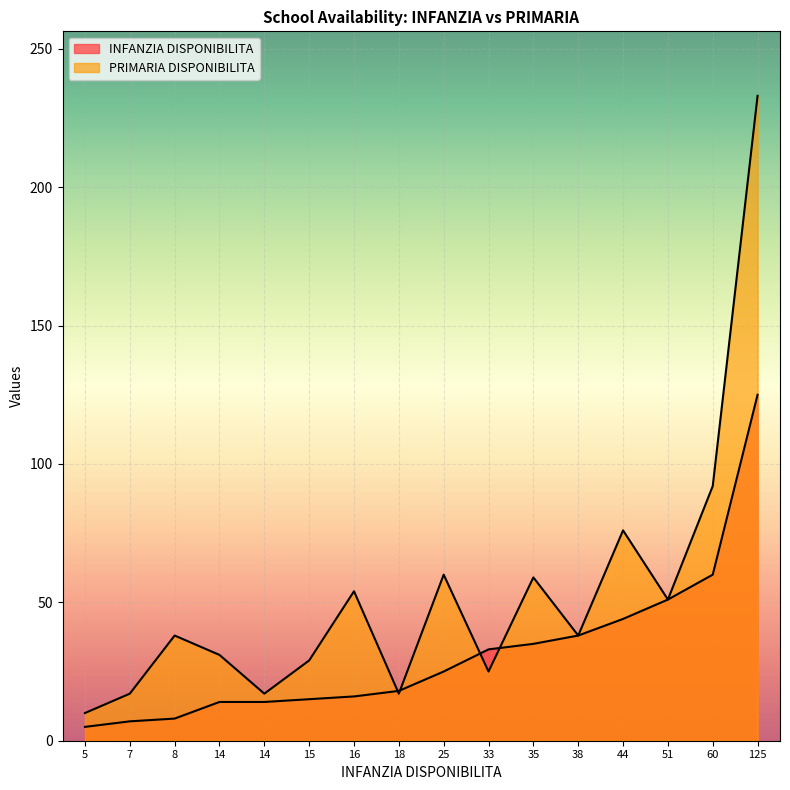

What is the minimum value shown in the chart?

5